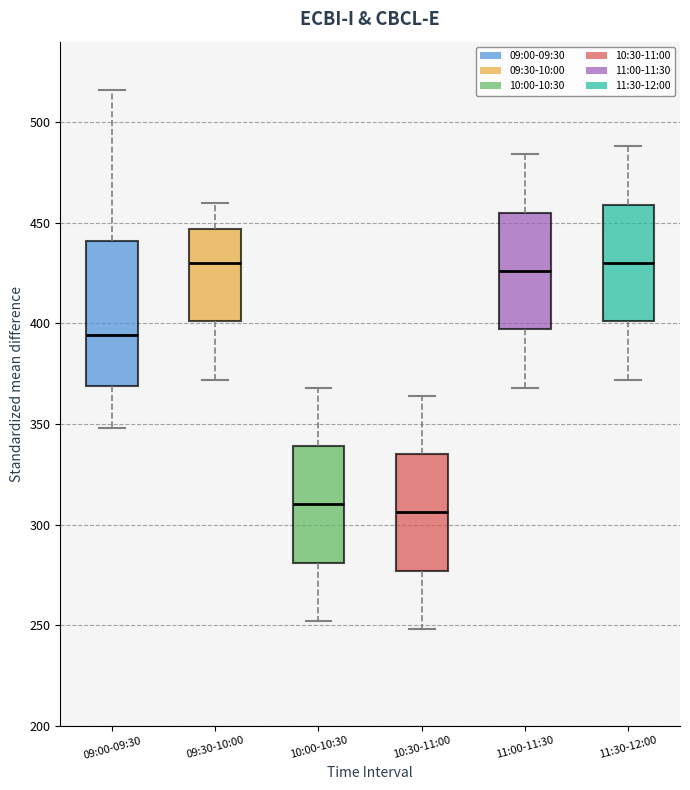

Comparing the boxes themselves (not the whiskers), which one is the tallest?

09:00-09:30